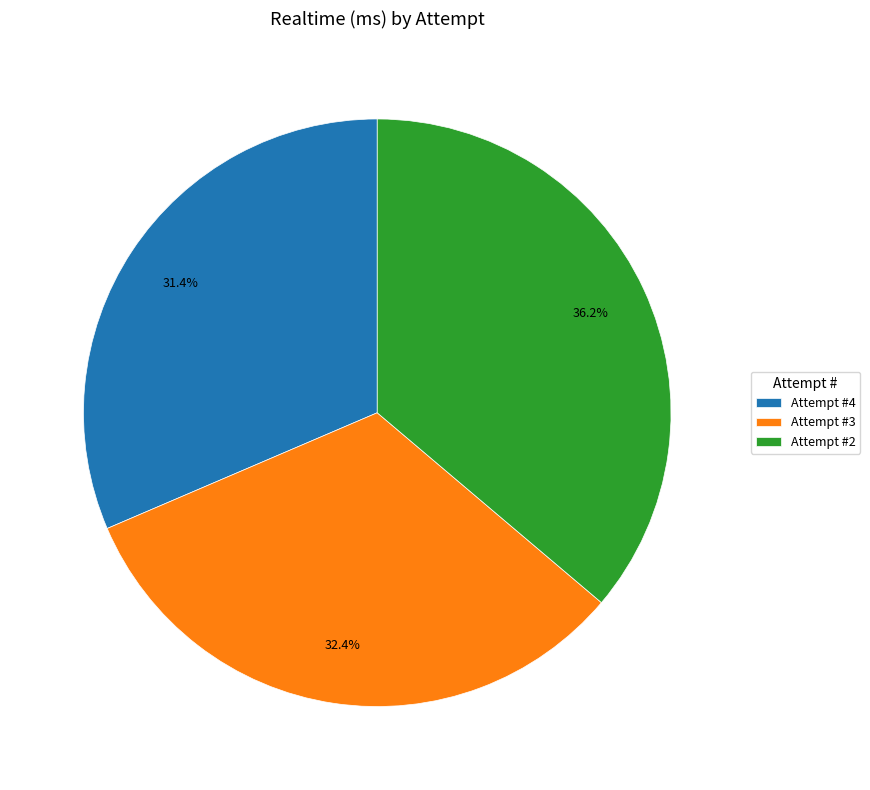

To the nearest percent, what percentage of the pie is Attempt #4?

31%